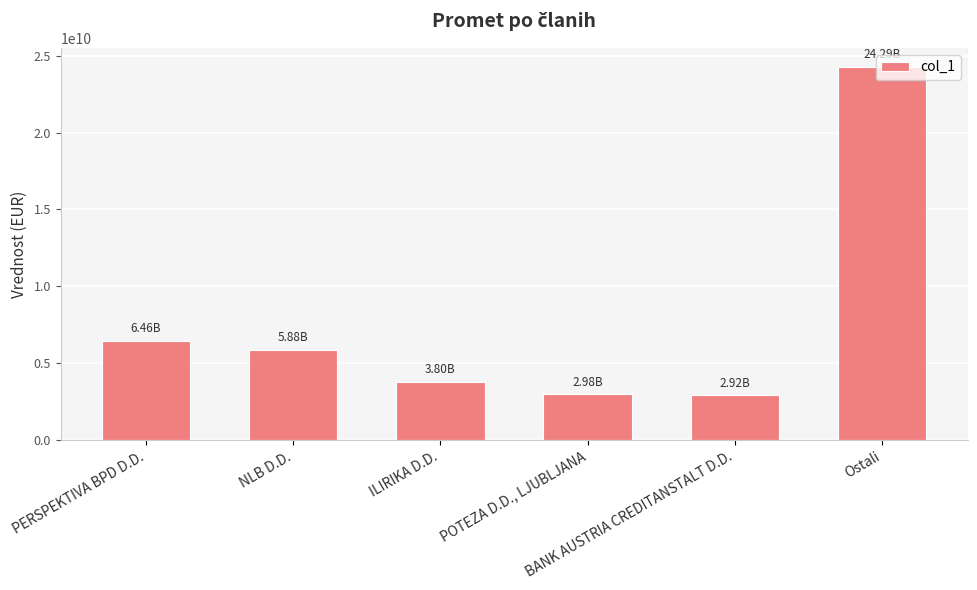

What is the change in value from POTEZA D.D., LJUBLJANA to BANK AUSTRIA CREDITANSTALT D.D.?

-57775491.1